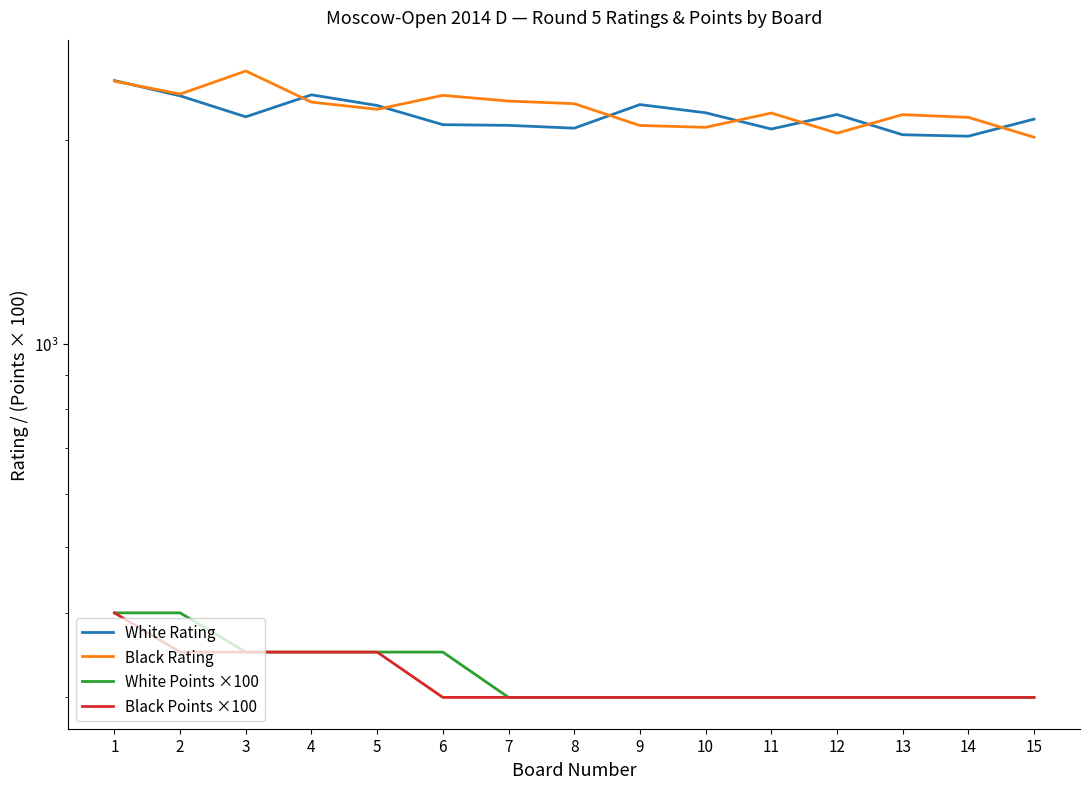

Is the value of White Points ×100 at 11 greater than the value of Black Points ×100 at 14?

No